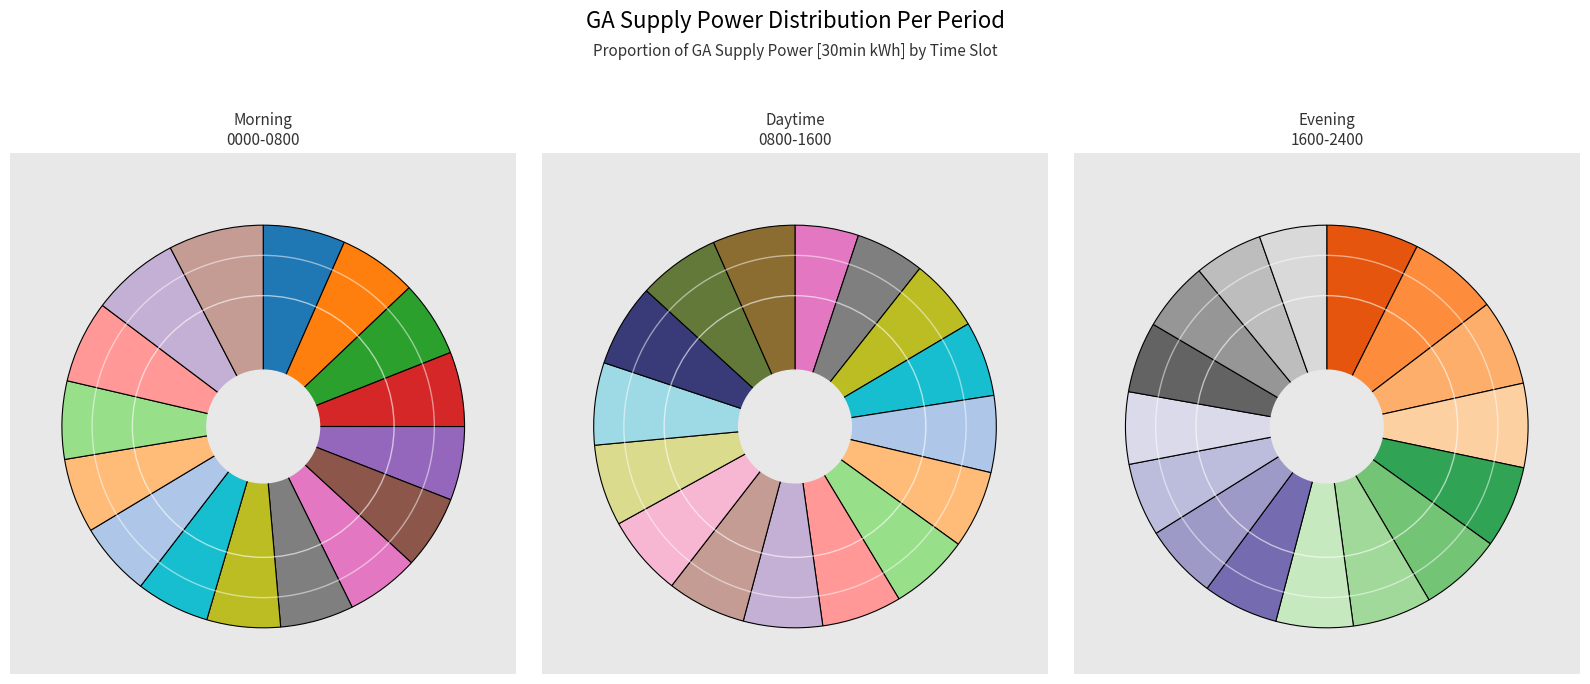

Rank the series at 3 from highest to lowest value.

Evening (1600-2400), Daytime (0800-1600), Morning (0000-0800)